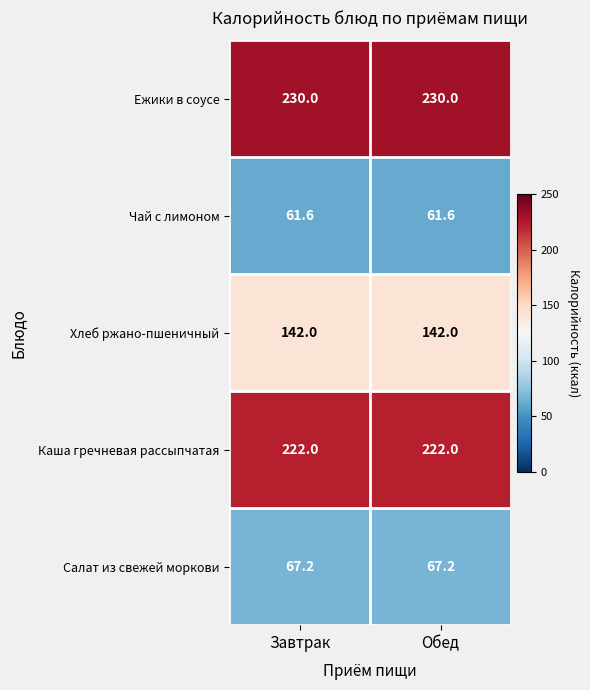

What is the sum of all Салат из свежей моркови values?

134.4